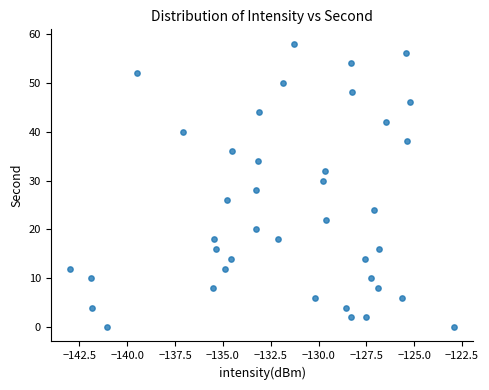

What is the range of Y values (max minus min)?

58